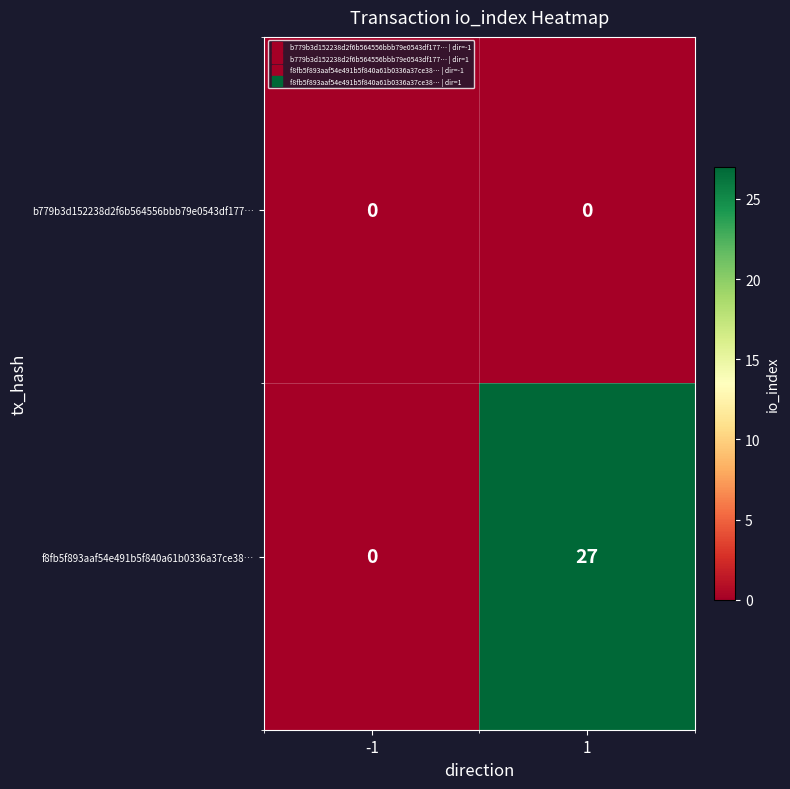

Is it true that f8fb5f893aaf54e491b5f840a61b0336a37ce38… equals -15 at -1?

False